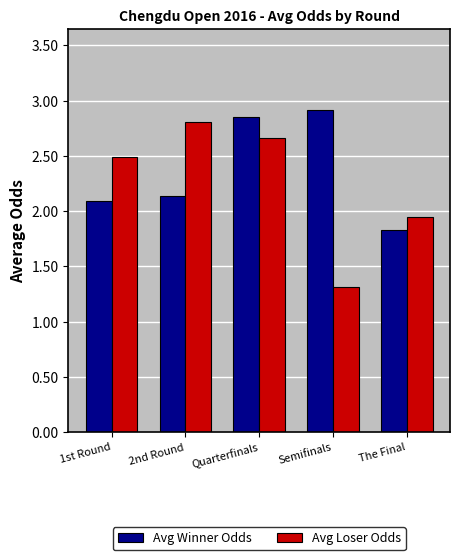

At which category does the chart reach its peak across all series?

Semifinals